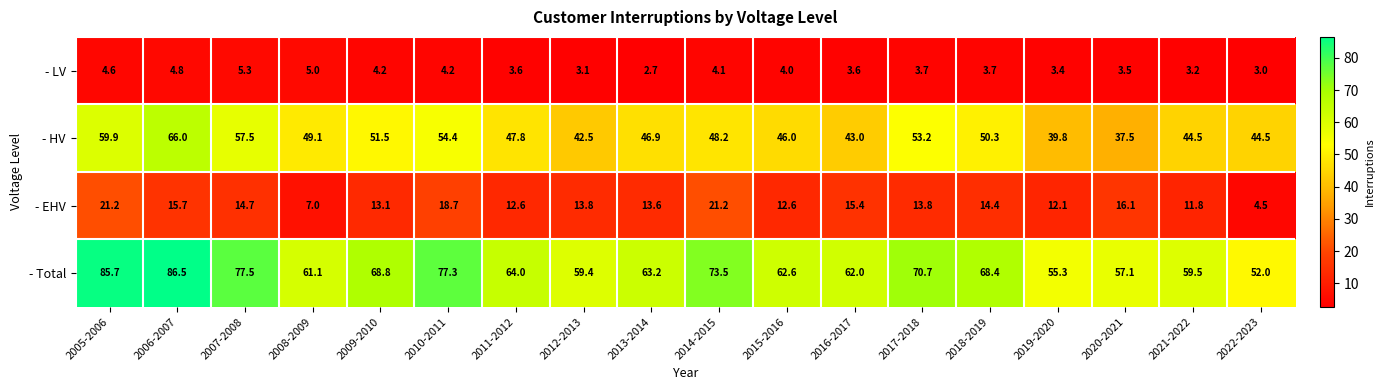

Rank the series at 2005-2006 from lowest to highest value.

- LV, - EHV, - HV, - Total